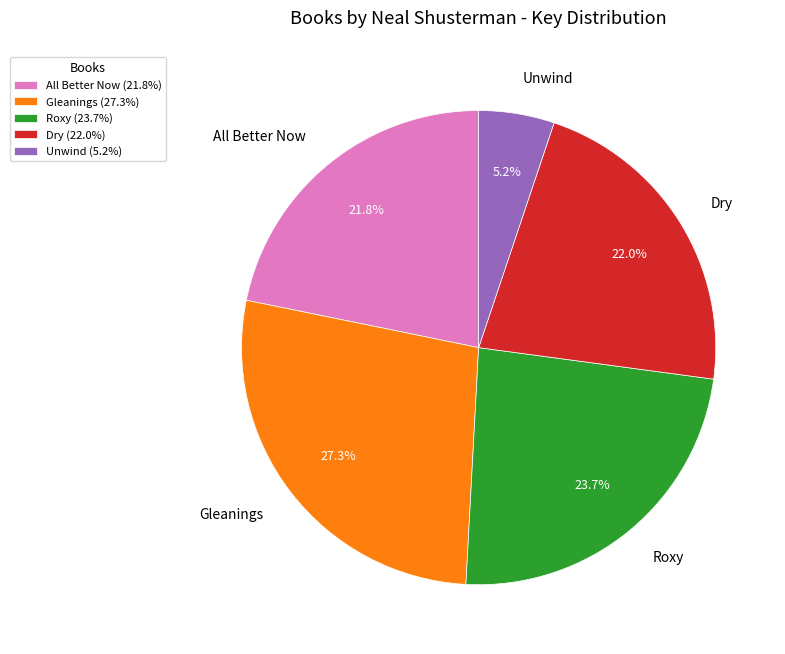

What is the ratio of the value at Unwind to the value at All Better Now?

0.2